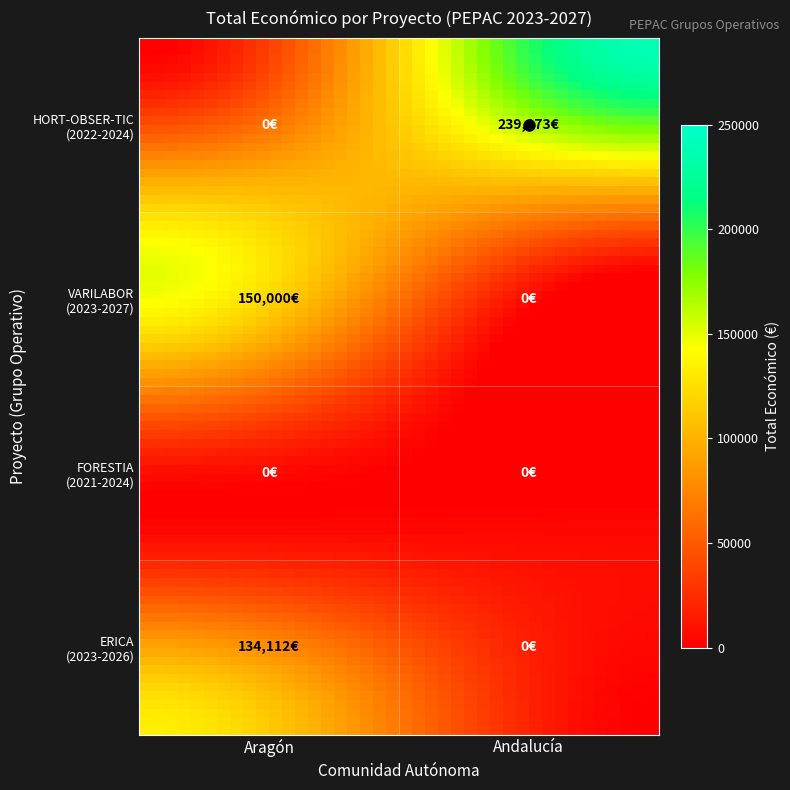

List the series in order of their peak value, highest first.

HORT-OBSER-TIC, VARILABOR, ERICA, FORESTIA